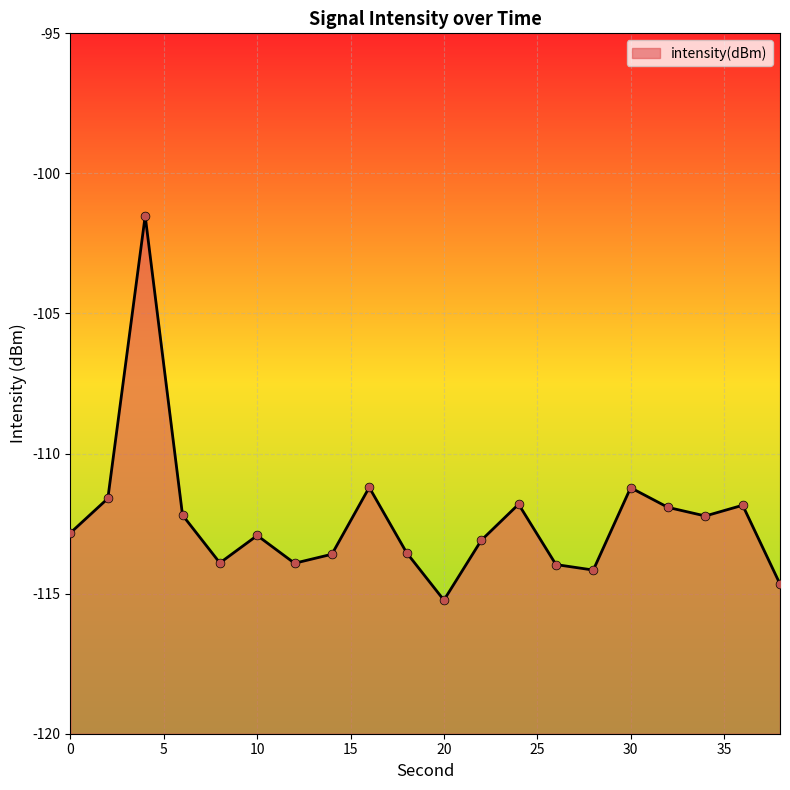

Which has a higher value, 16 or 8?

16